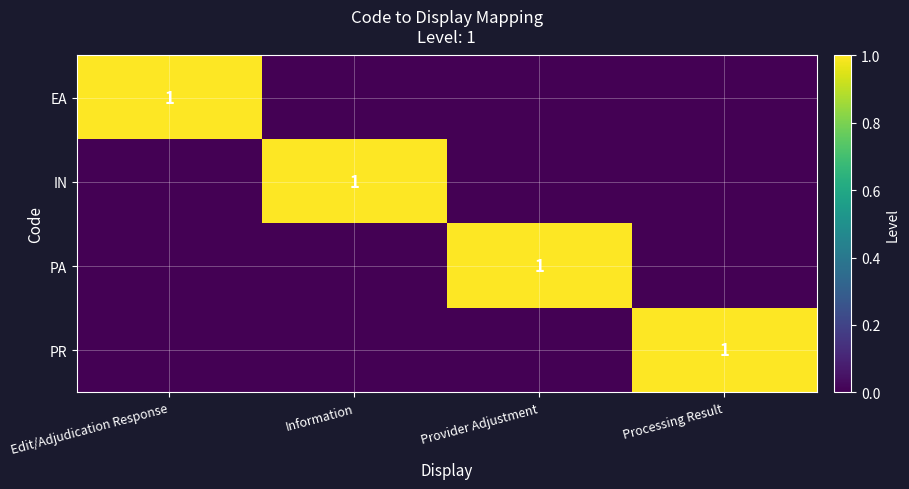

What is the difference between the maximum and minimum values in the EA series?

1